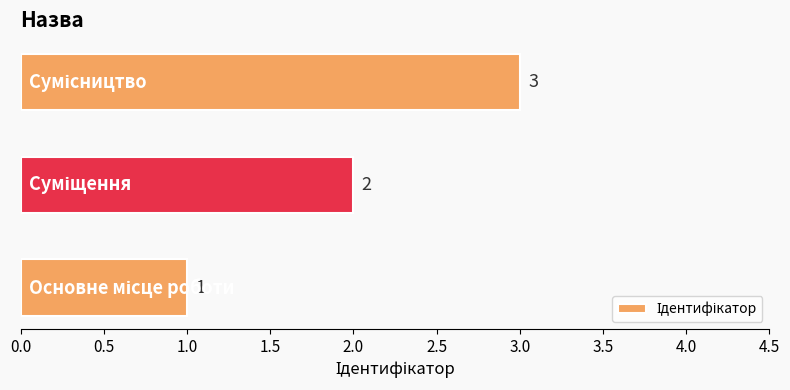

What is the maximum value shown in the chart?

3